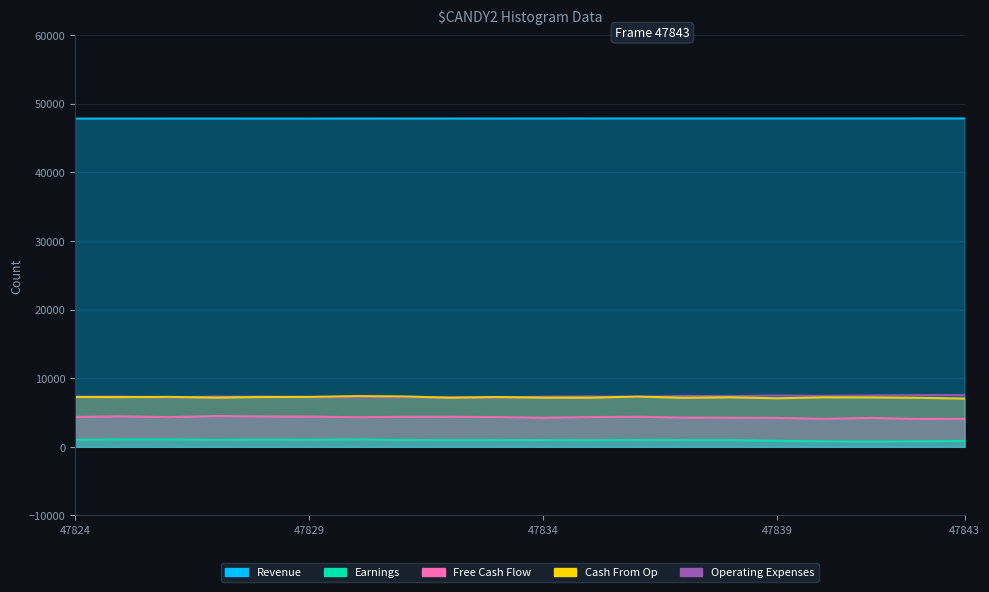

True or false: Revenue has more than 1 interior local peaks.

False